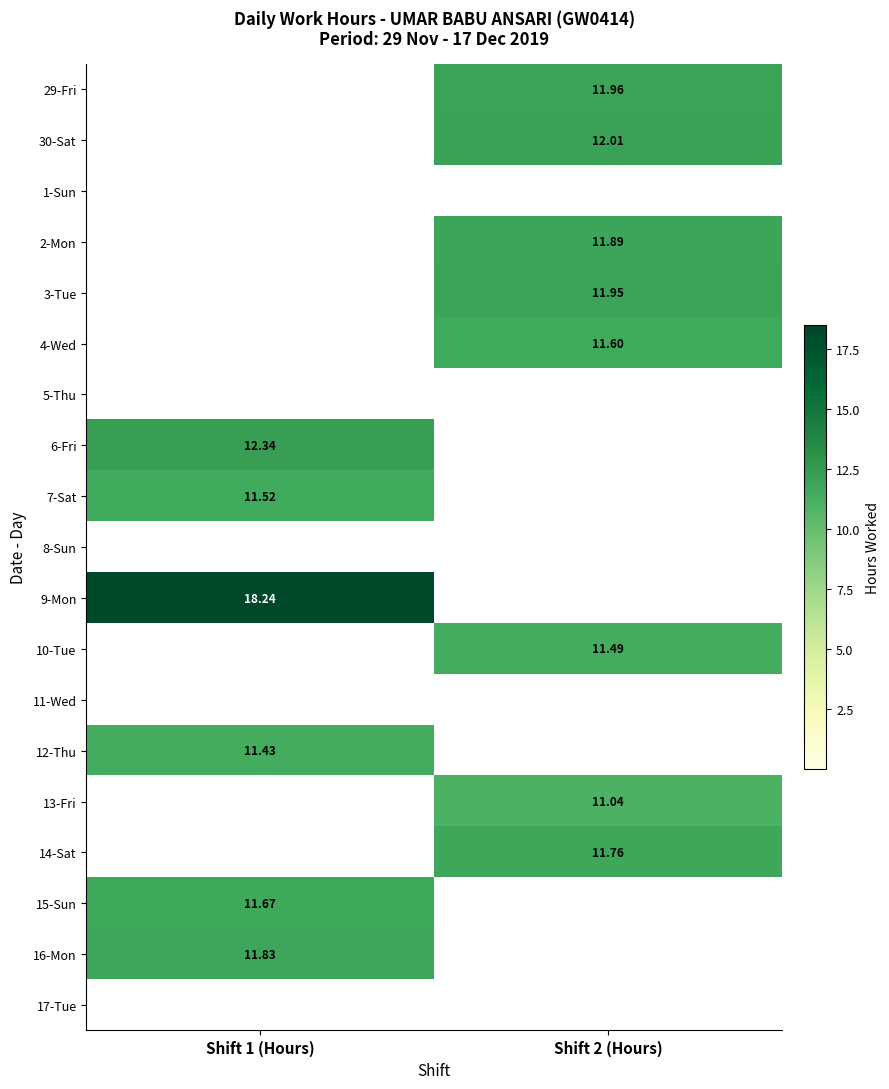

What is the sum of all 2-Mon values?

11.9